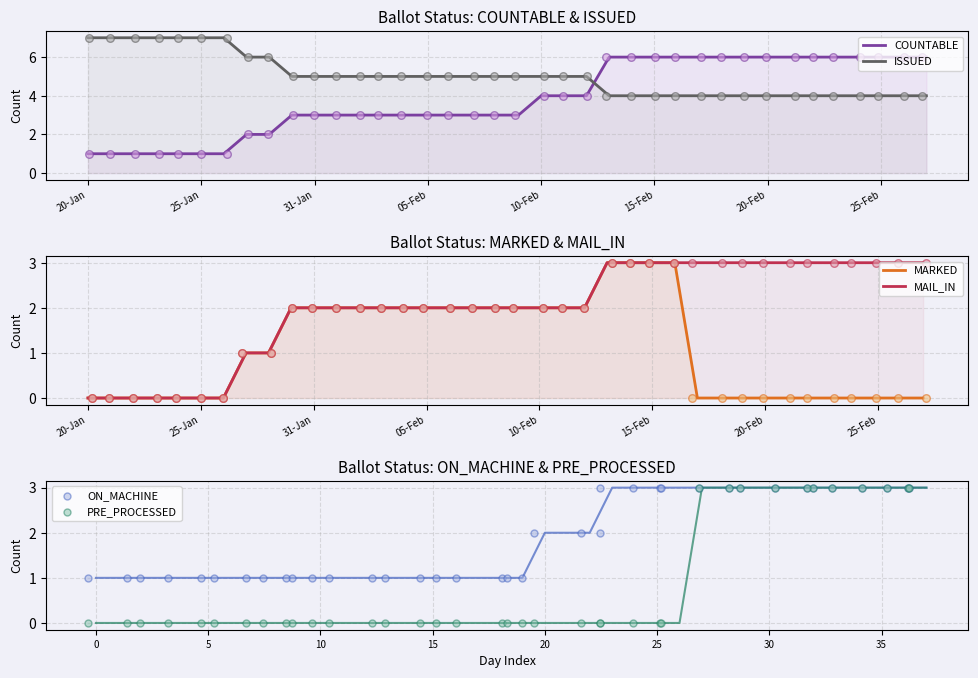

At how many categories does at least one series exceed 0?

38